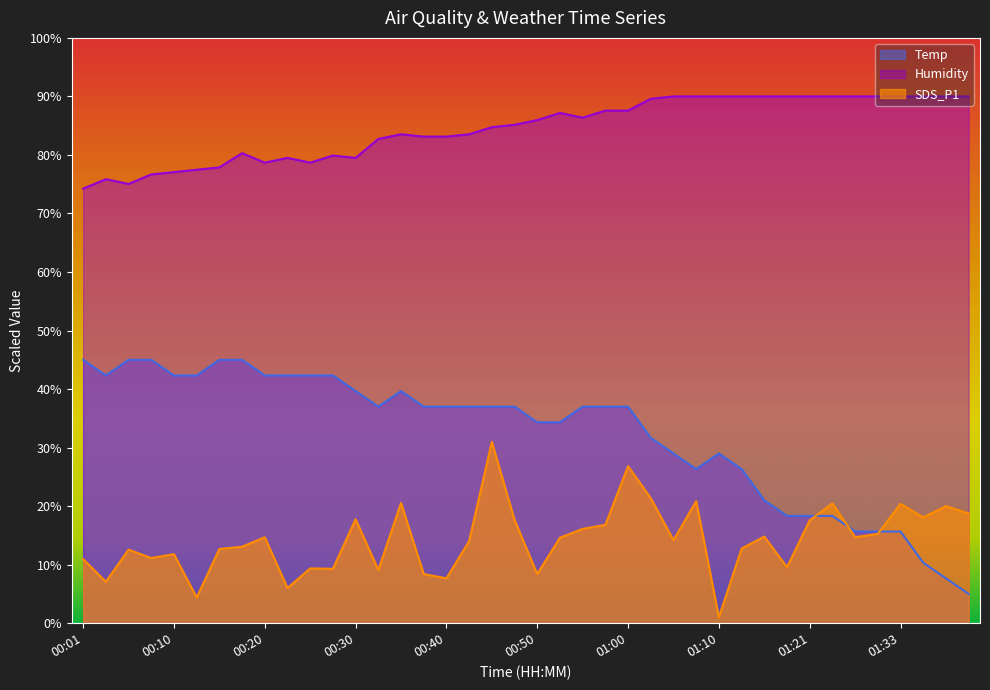

Between 00:32 and 00:40, which is larger?

00:32